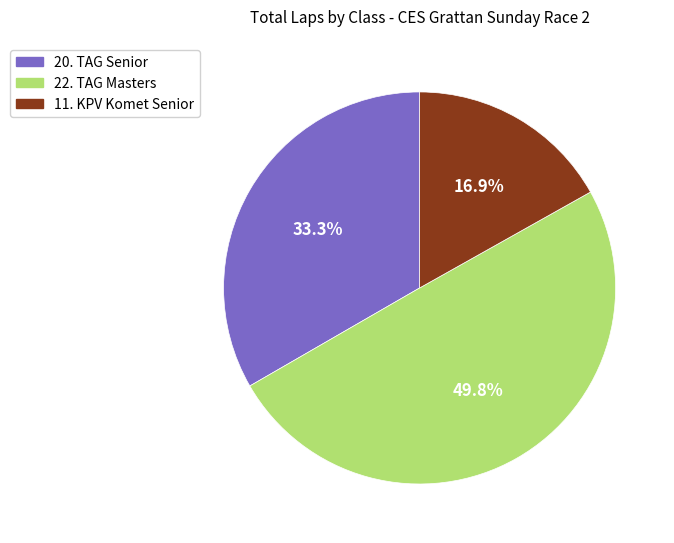

How many segments does this pie chart have?

3